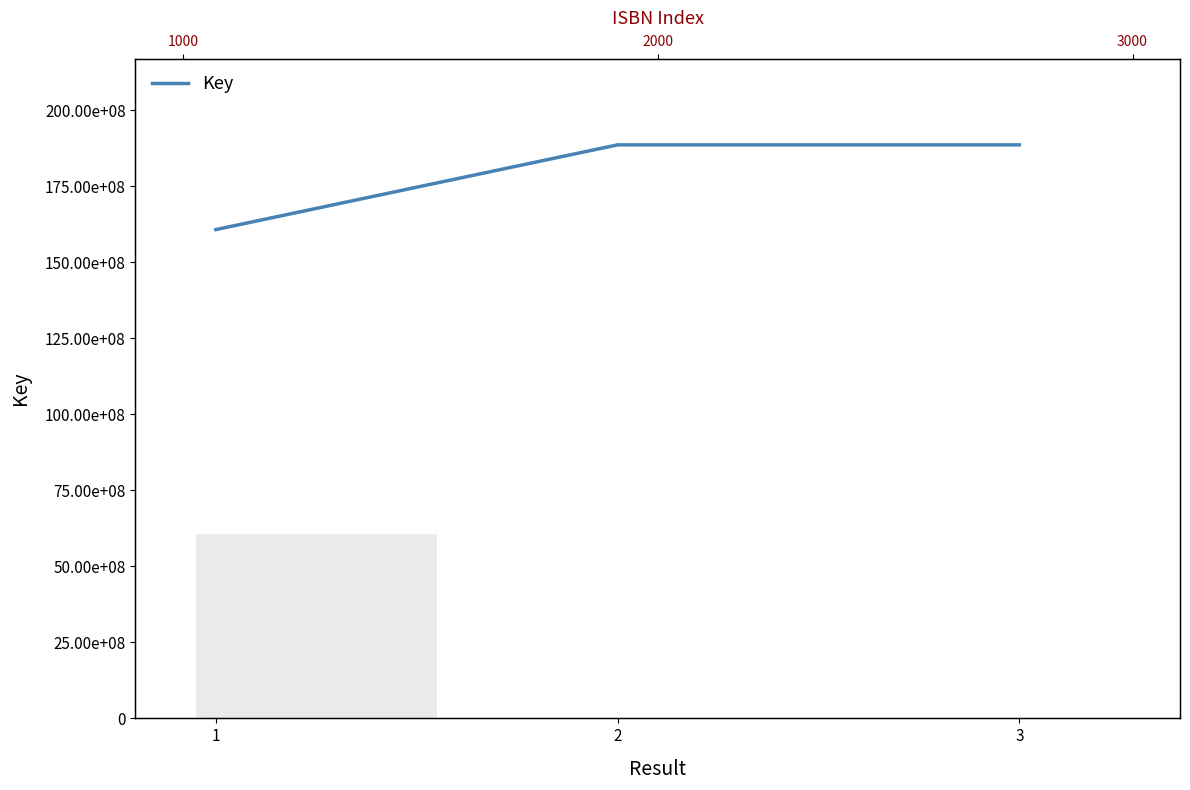

What is the change in value from 1 to 2?

+27850718